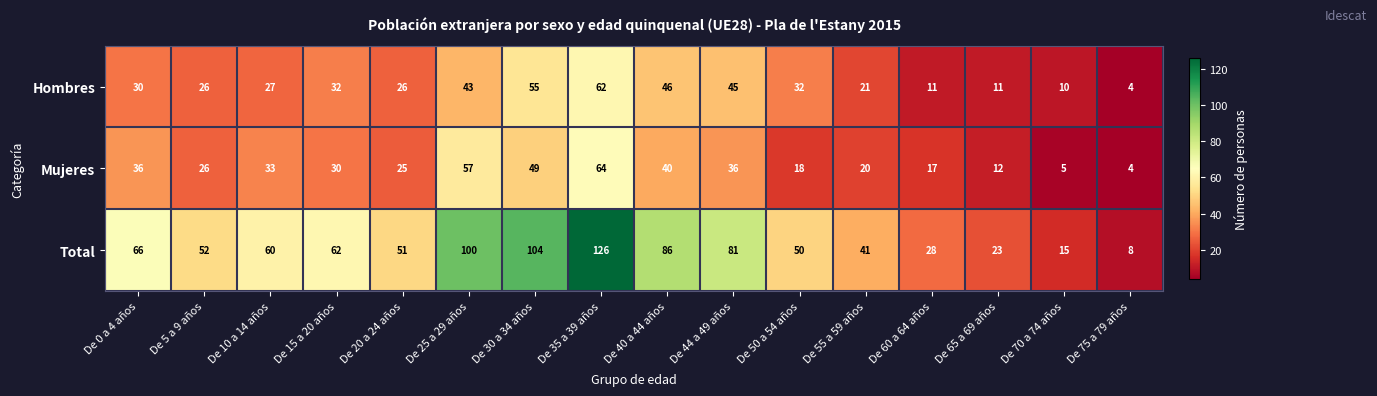

List the series in order of their peak value, lowest first.

Hombres, Mujeres, Total